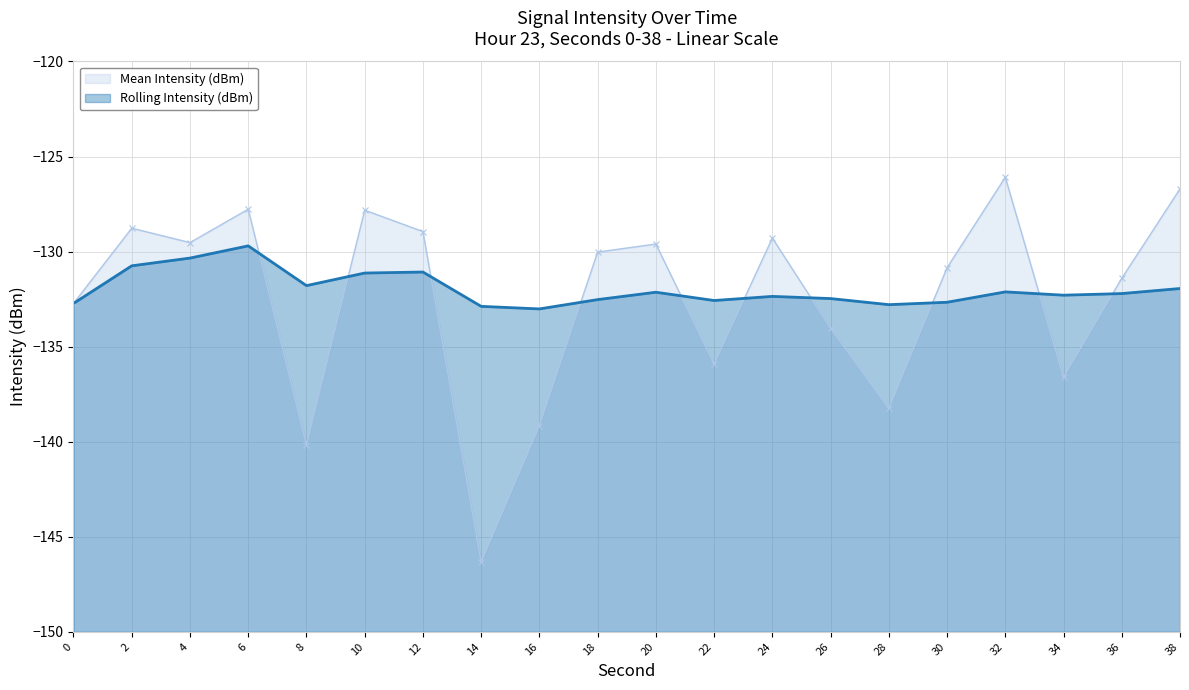

Between which two adjacent categories do Rolling Intensity (dBm) and Mean Intensity (dBm) first intersect?

6 and 8